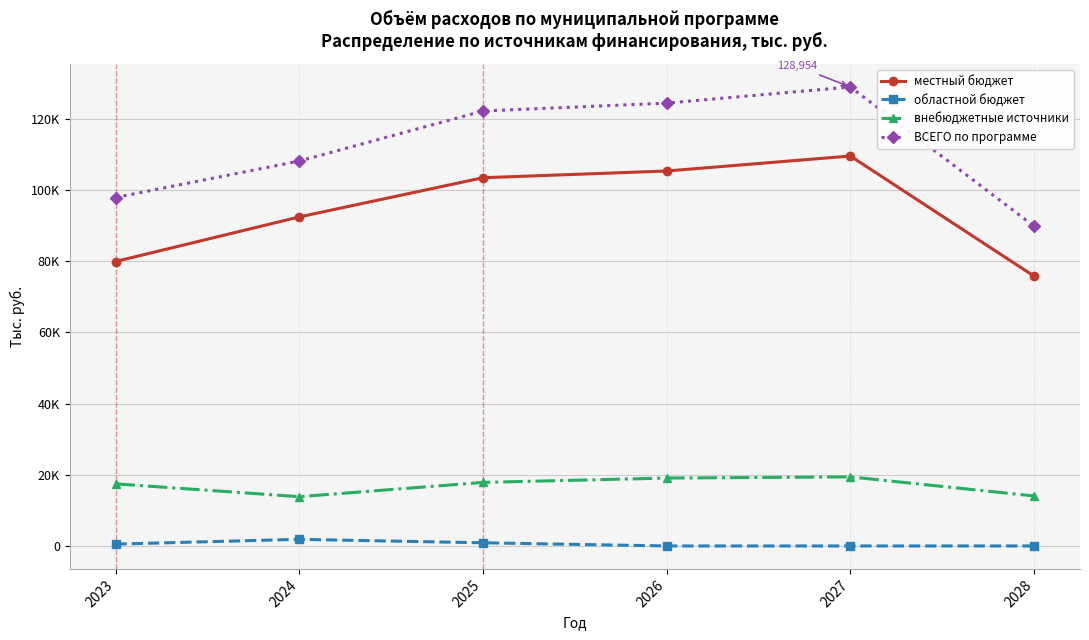

At which category does ВСЕГО по программе reach its first local peak?

2027